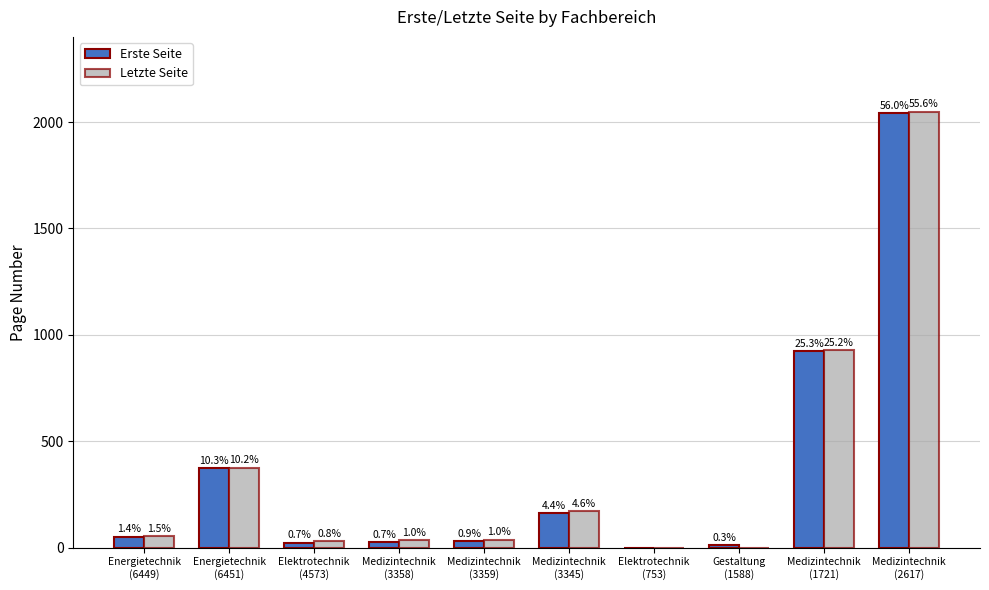

Does the chart contain stacked bars?

No